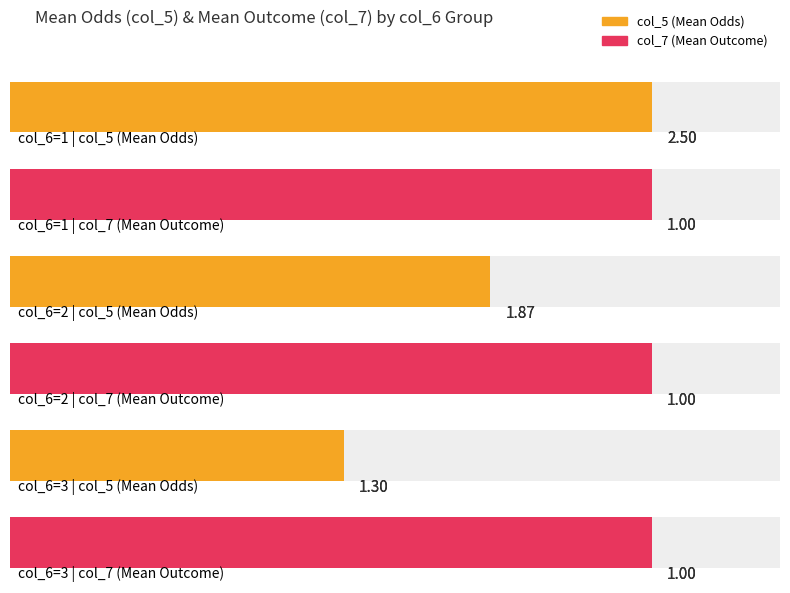

Does the chart contain stacked bars?

No